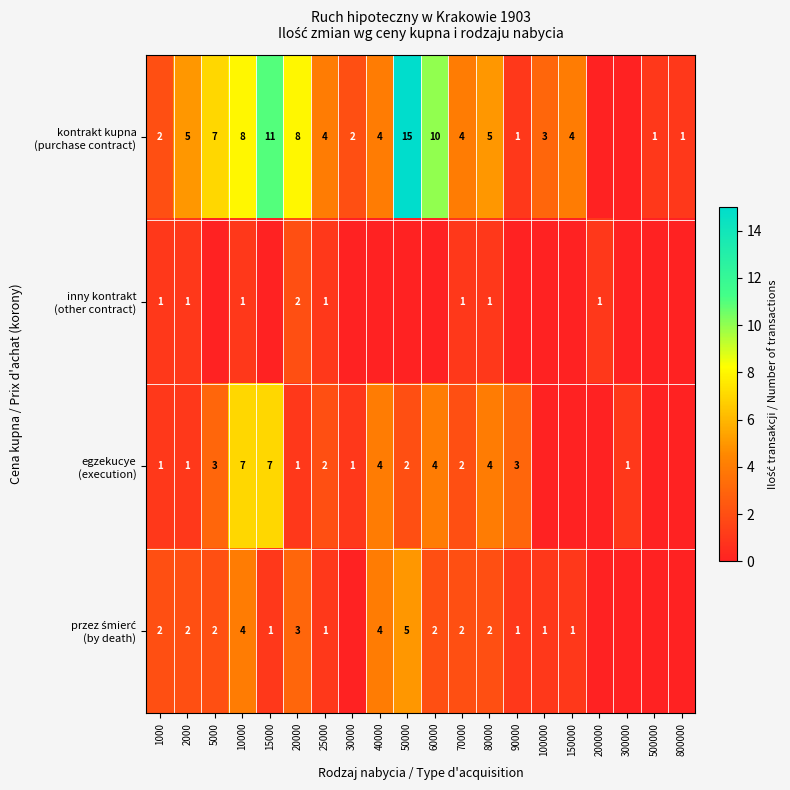

What is the sum of the inny kontrakt (other contract) values at 60000 and 25000?

1